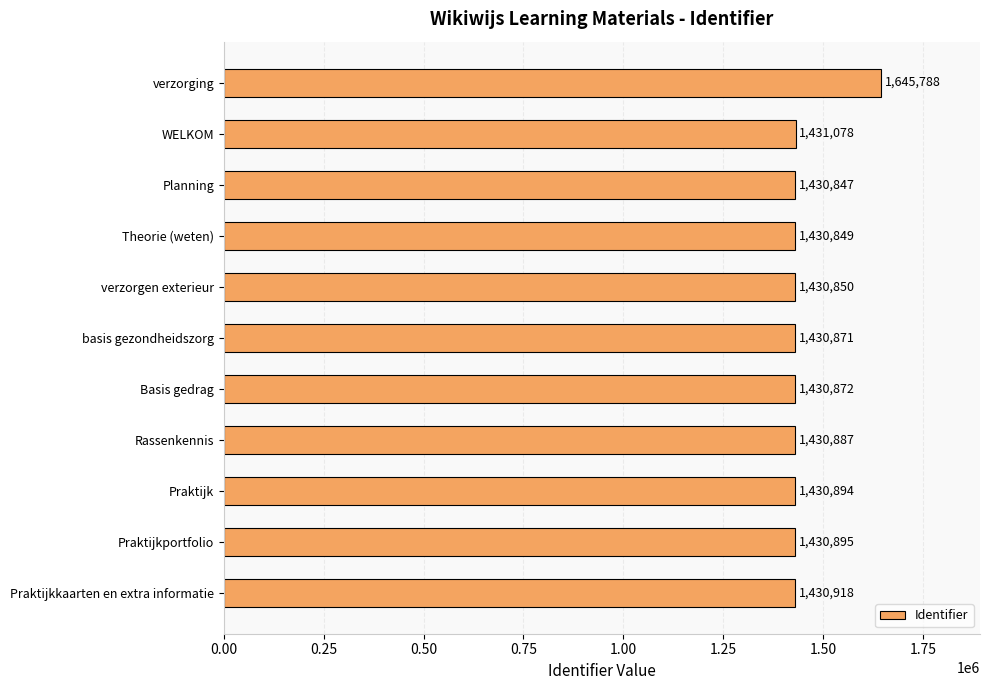

True or false: the data shows 536899 at Praktijk.

False